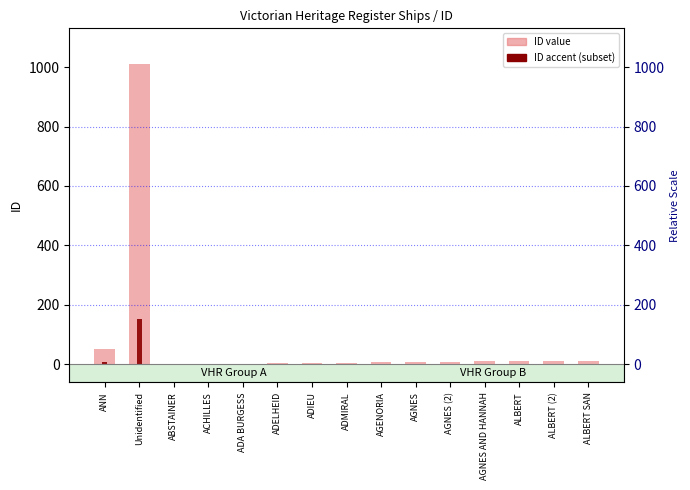

List the labels in order of value, smallest first.

ABSTAINER, ACHILLES, ADA BURGESS, ADELHEID, ADIEU, ADMIRAL, AGENORIA, AGNES, AGNES (2), AGNES AND HANNAH, ALBERT, ALBERT (2), ALBERT SAN, ANN, Unidentified